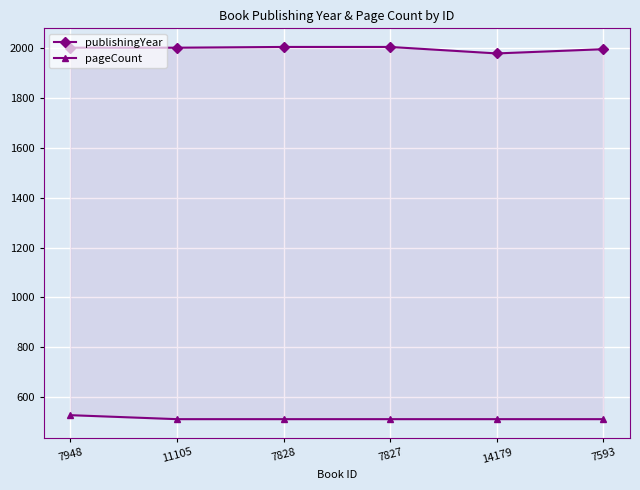

At which category does the chart reach its peak across all series?

7828